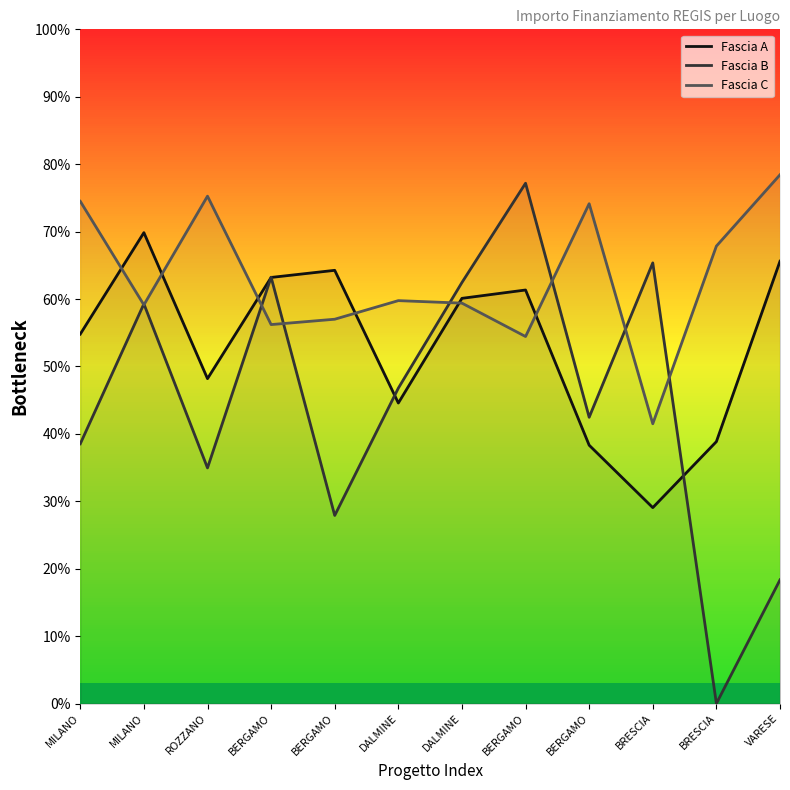

At which label is Fascia A closest to 49?

ROZZANO